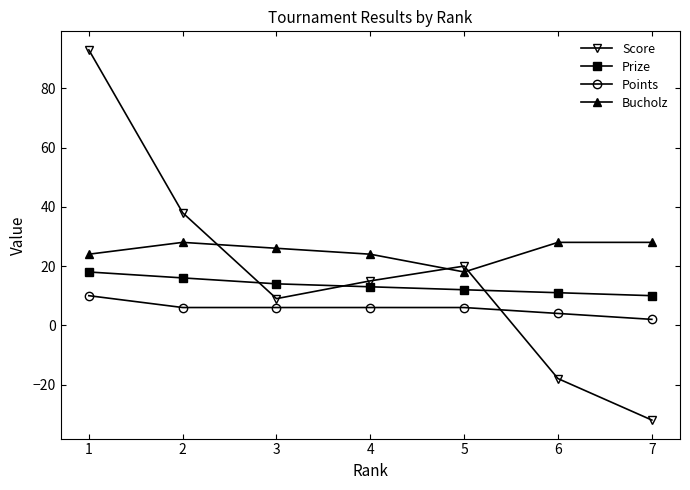

Between 2 and 6, which series saw the biggest shift?

Score